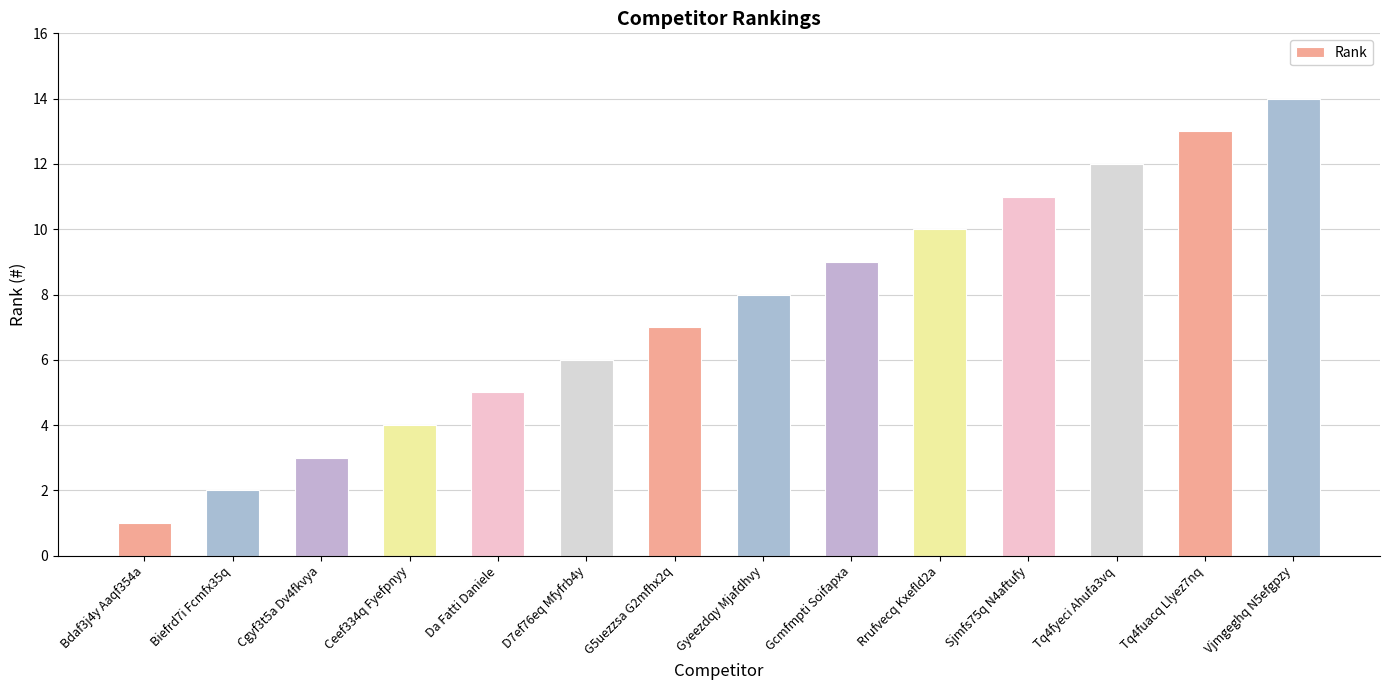

True or false: the data shows 9 at Gcmfmpti Soifapxa.

True